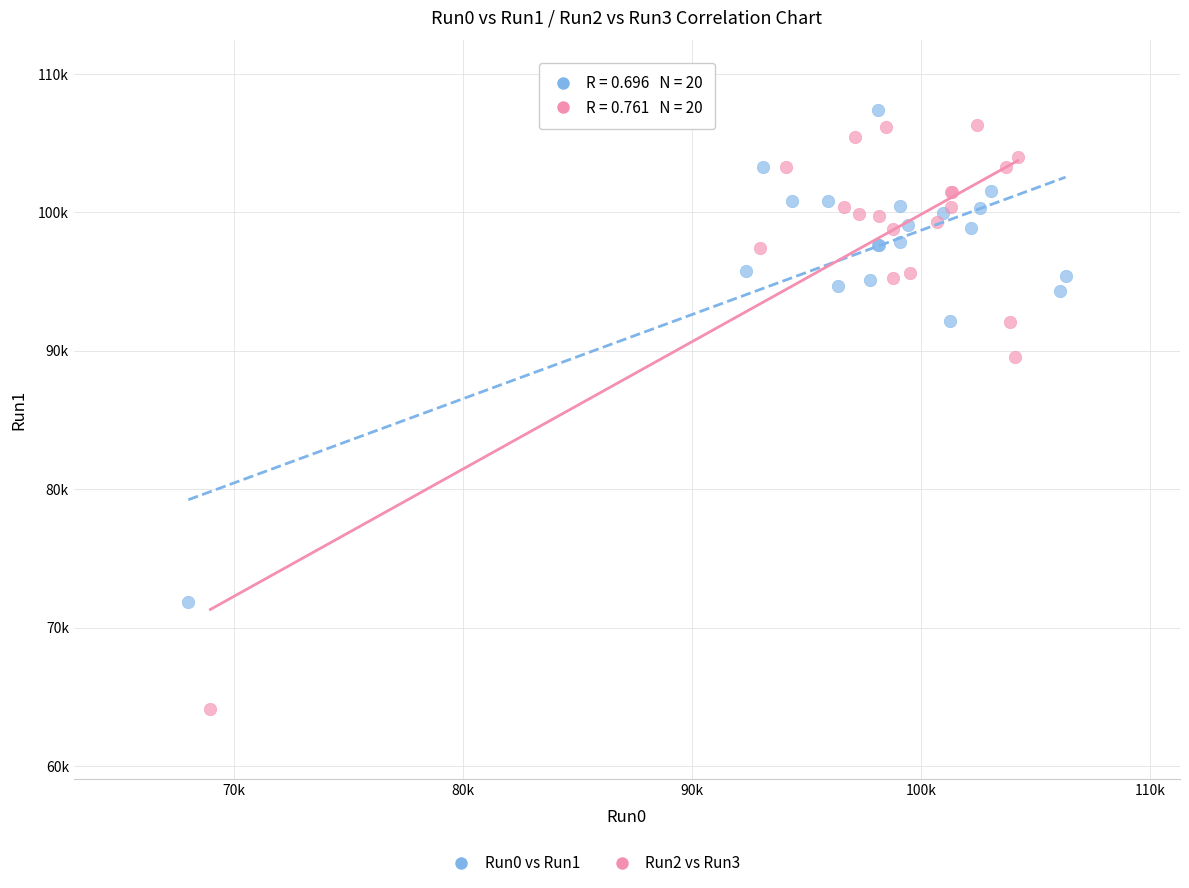

Which series reaches the minimum Y coordinate?

Run2 vs Run3